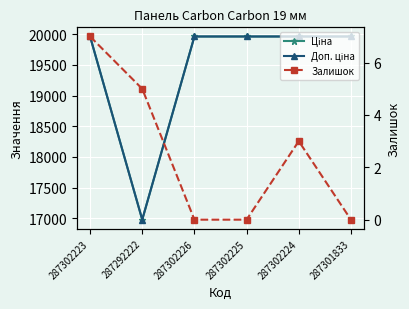

The Залишок series shows 0.0 at 287302225. True or false?

True